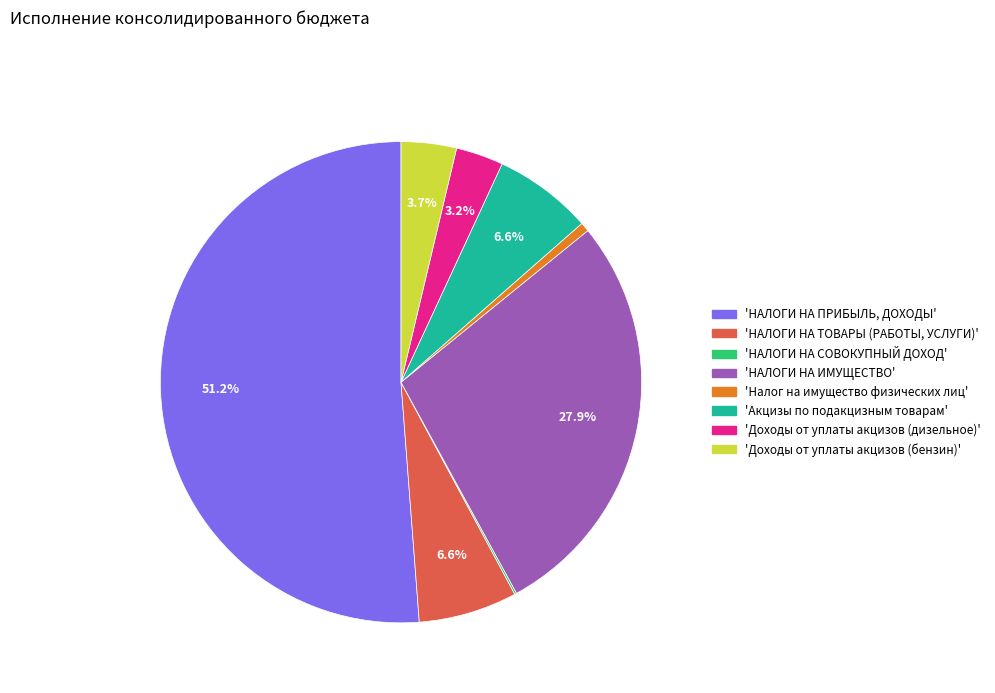

Is there a majority slice in this chart?

Yes